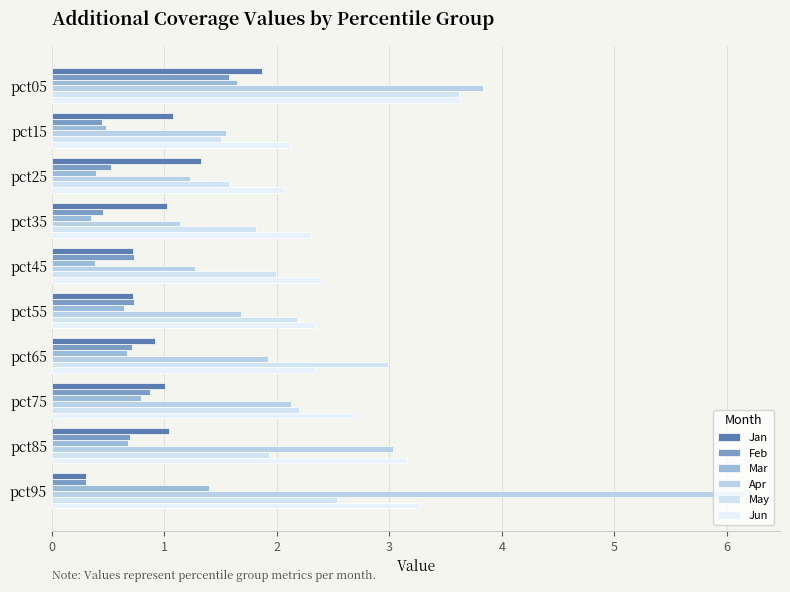

List the labels in order of Jan value, largest first.

0, 2, 1, 8, 3, 7, 6, 5, 4, 9